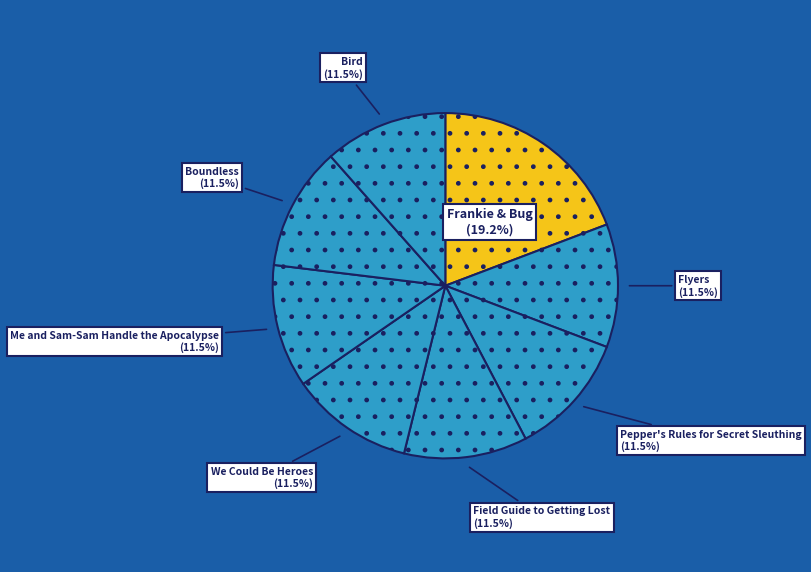

Which category has the biggest portion of the pie?

Frankie & Bug